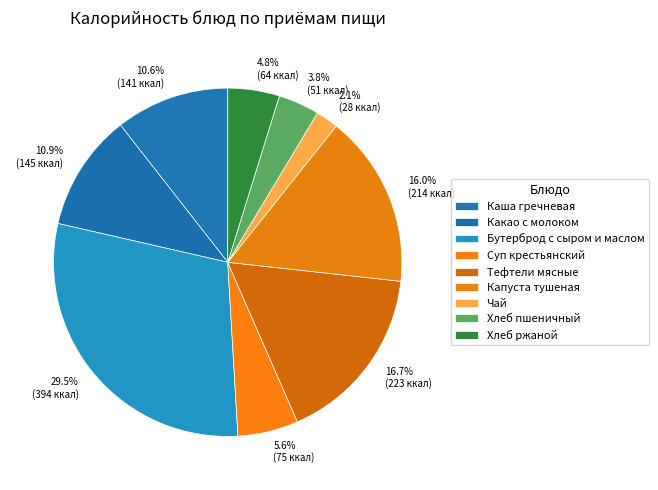

Count the number of slices in the pie.

9